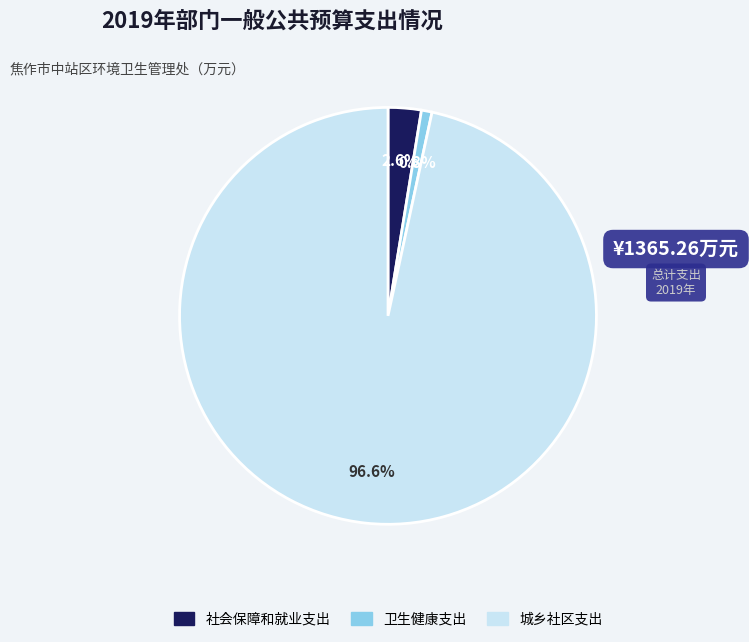

What is the ratio of the value at 社会保障和就业支出 to the value at 卫生健康支出?

3.1